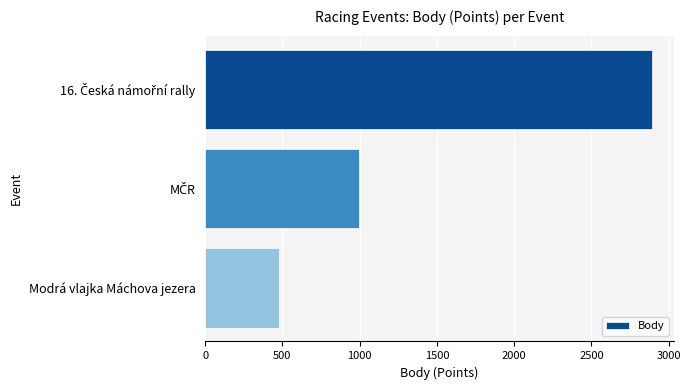

What is the difference between the maximum and minimum values?

2414